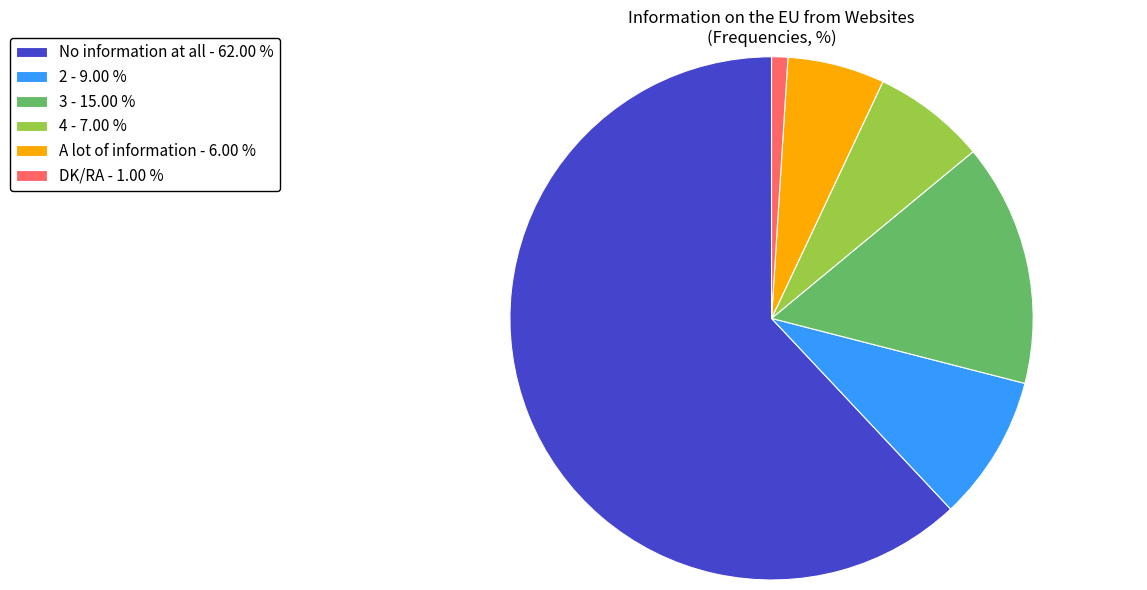

How many segments does this pie chart have?

6